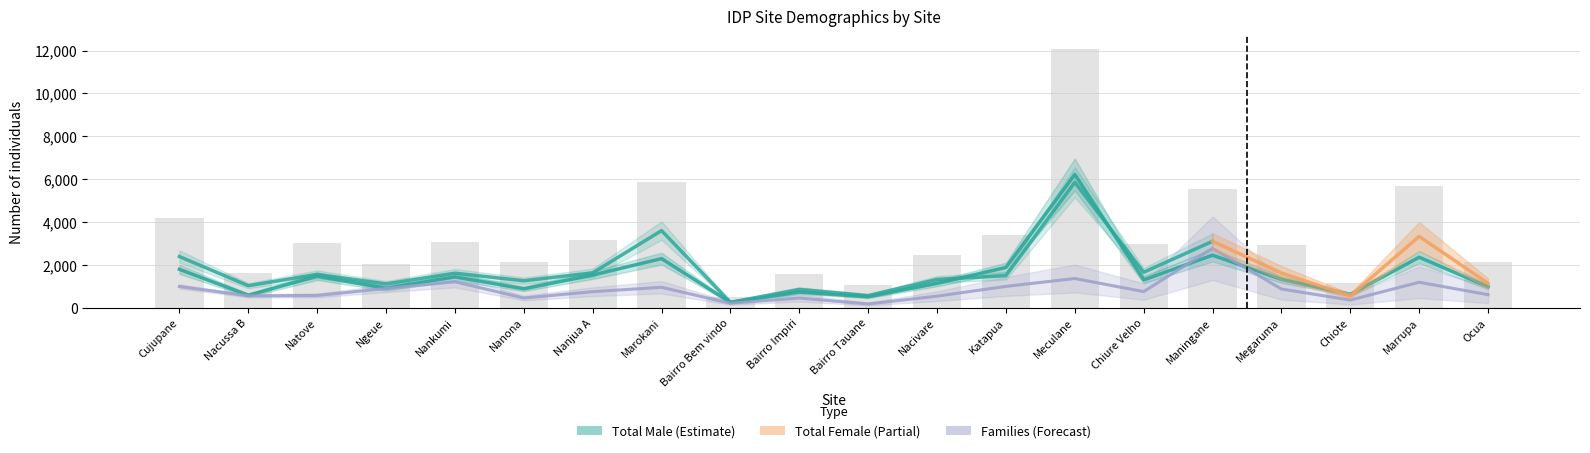

What are all the series names shown in the legend?

Total Male, Total Female, Families